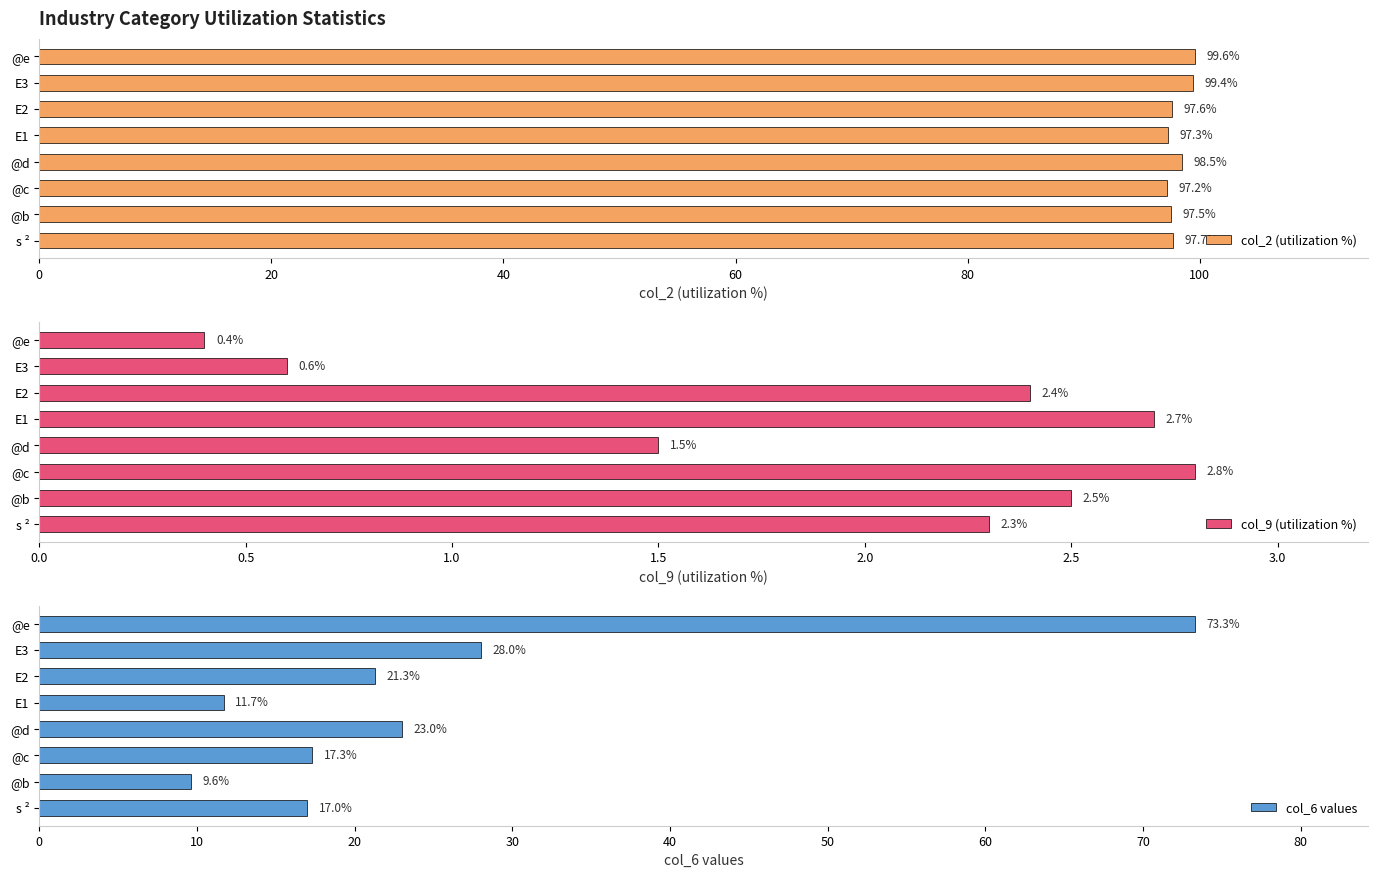

At how many categories does at least one series exceed 43?

8